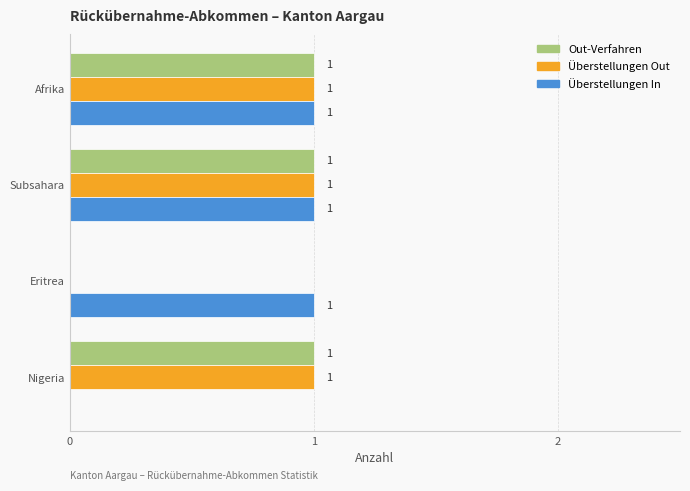

Is the value of Überstellungen Out at Nigeria greater than the value of Überstellungen In at Nigeria?

Yes